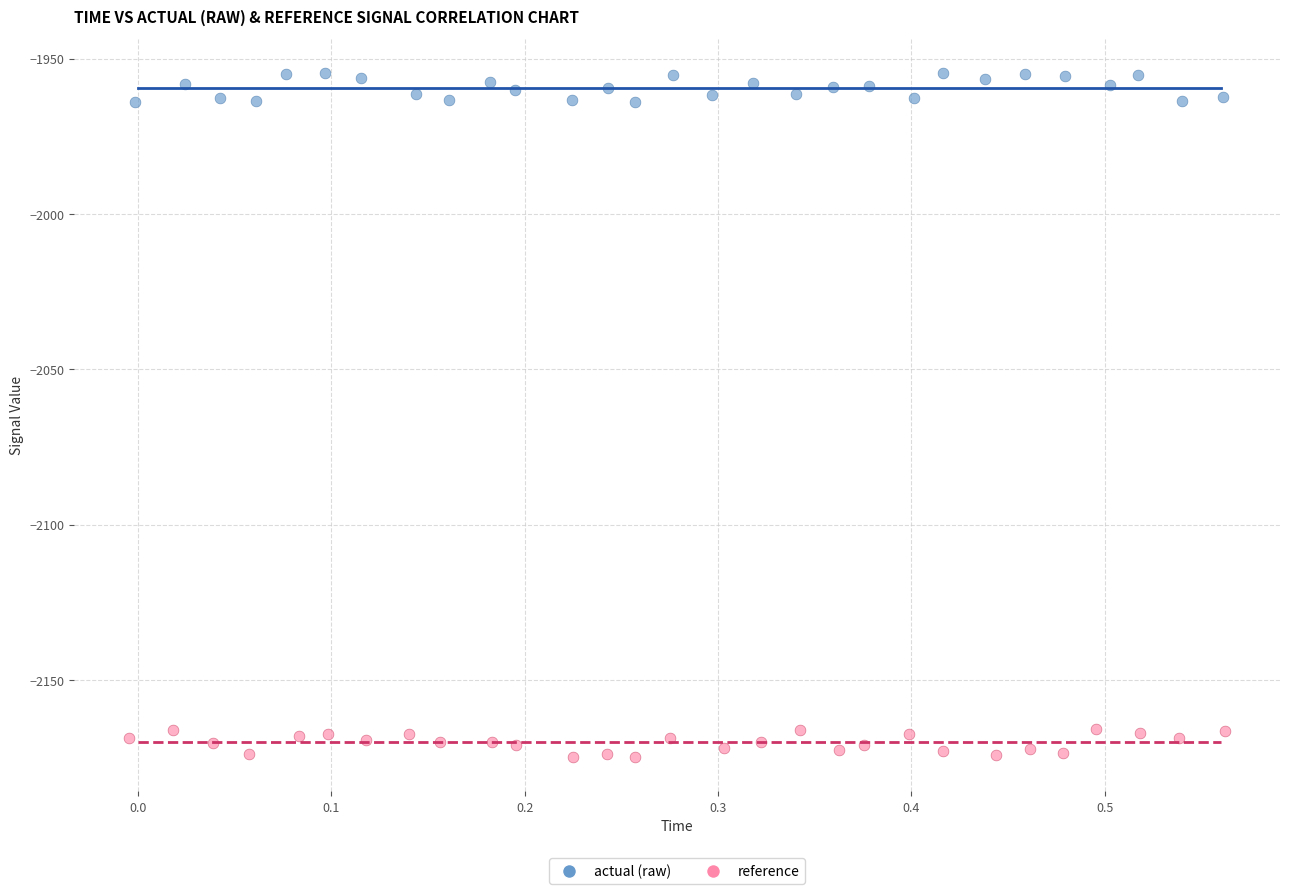

Which series contains the lowest Y value?

reference